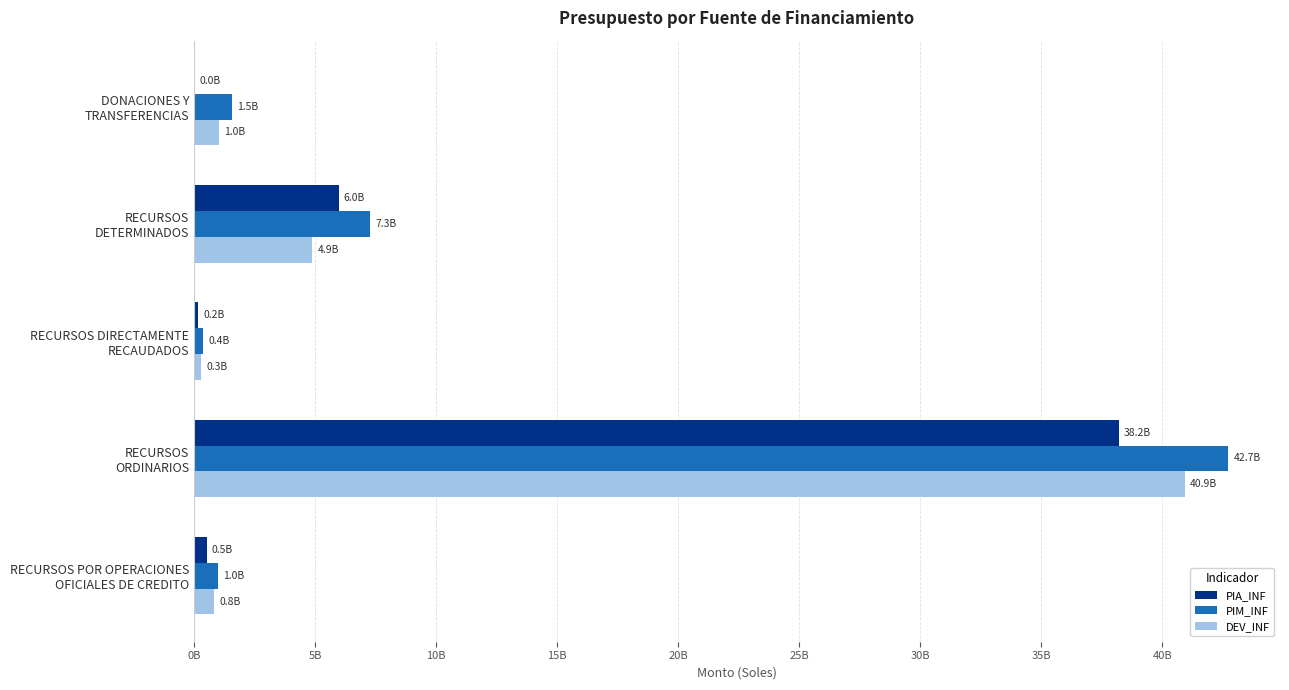

What are all the series names shown in the legend?

PIA_INF, PIM_INF, DEV_INF